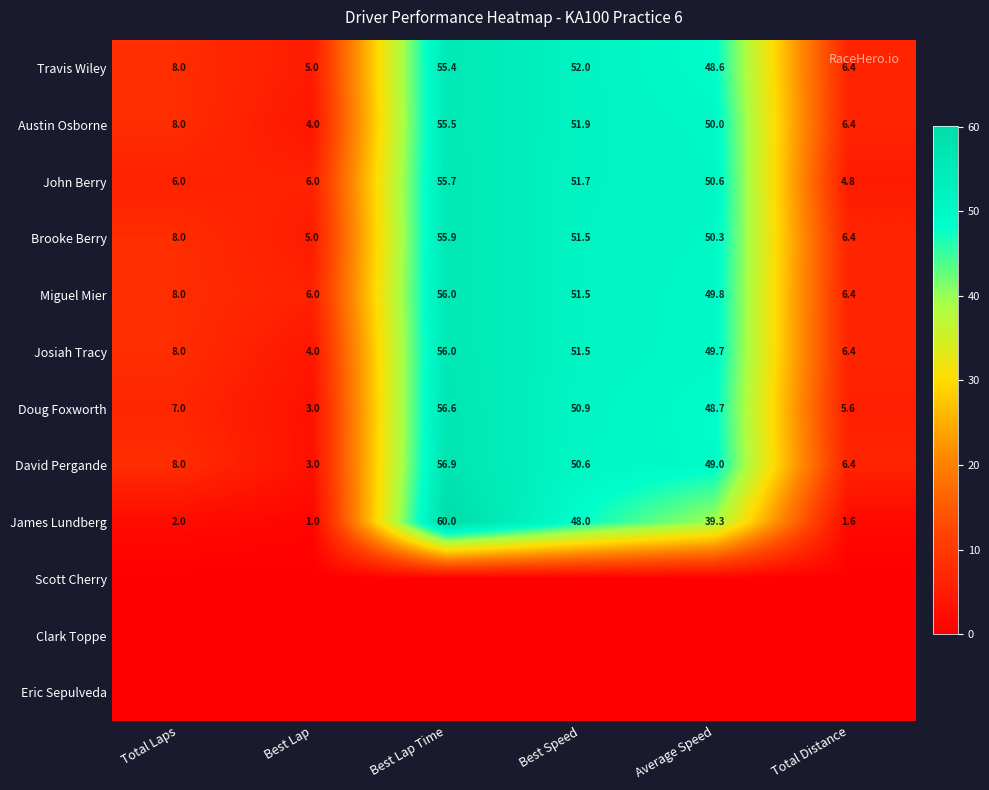

What is the spread (max minus min) of values at Best Lap?

6.0